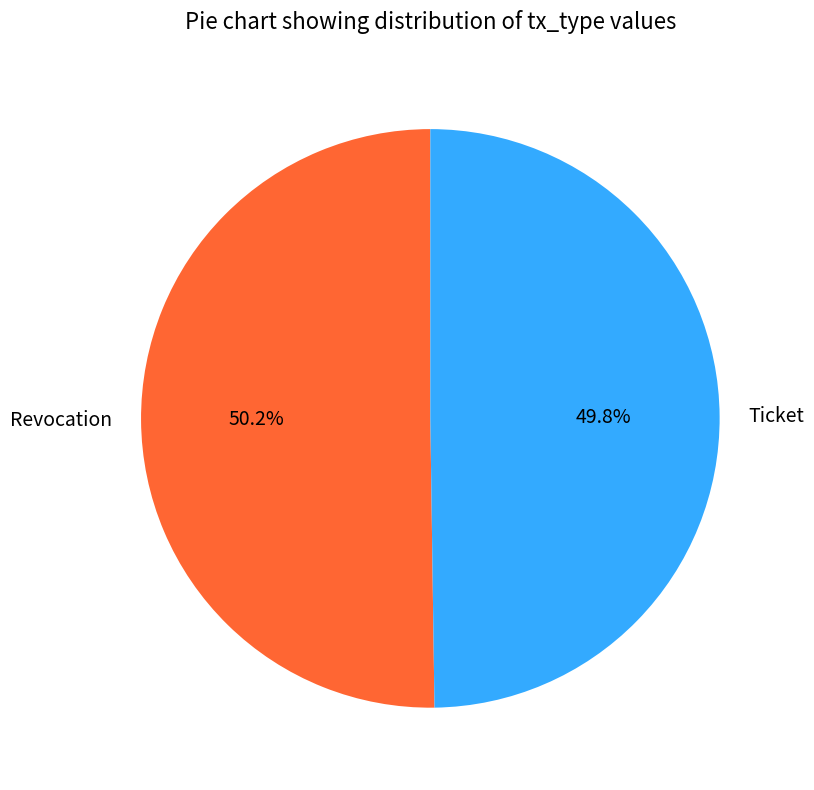

Is there any slice that represents more than half of the pie?

Yes